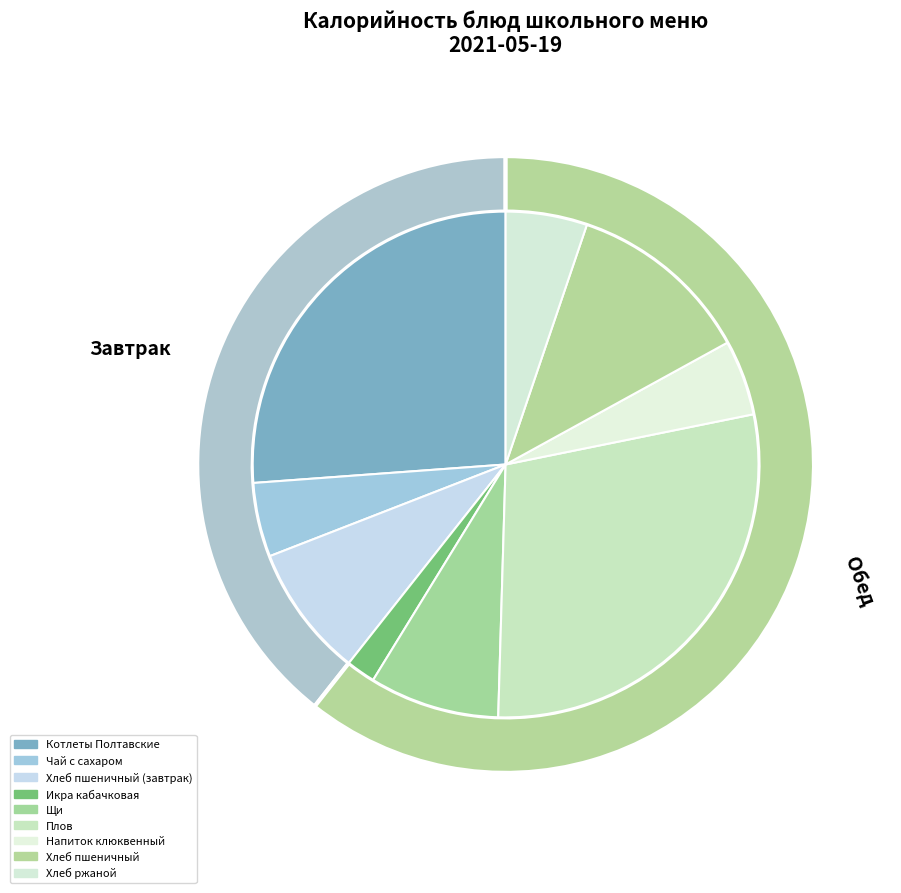

Is there any slice that represents more than half of the pie?

No